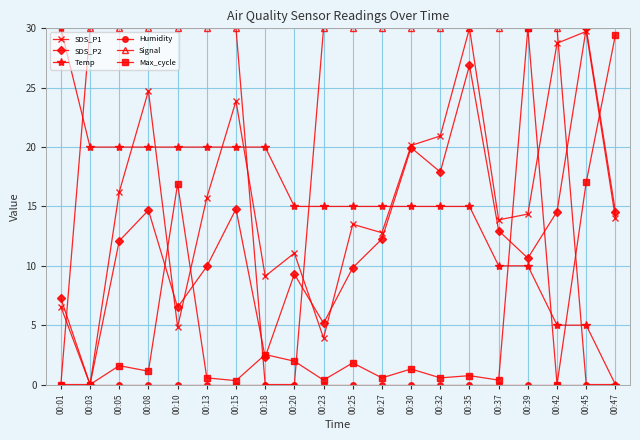

At which category is the sum across all series the highest?

00:35